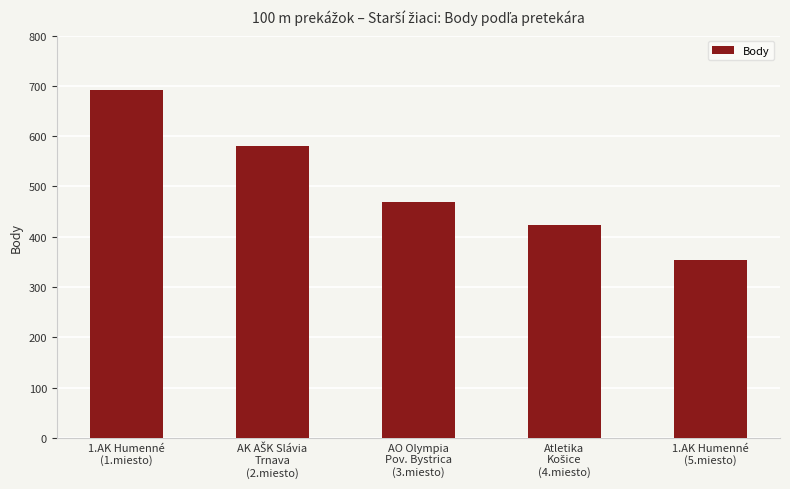

What is the value of the 5th bar from the left?

353